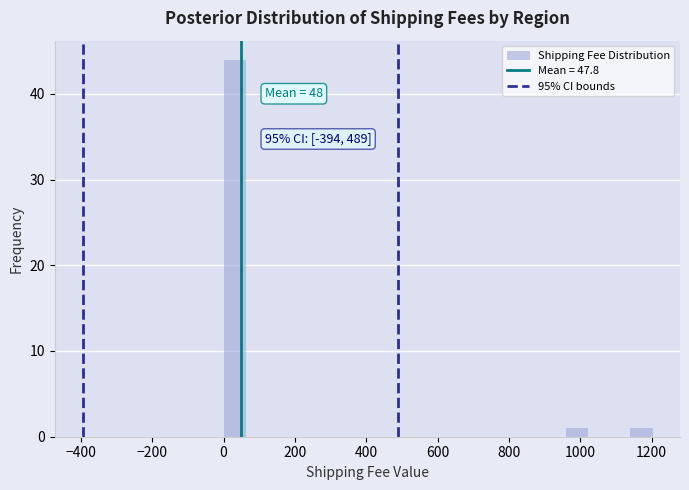

Read against the x-axis, roughly where is the centre of the tallest bar?

40